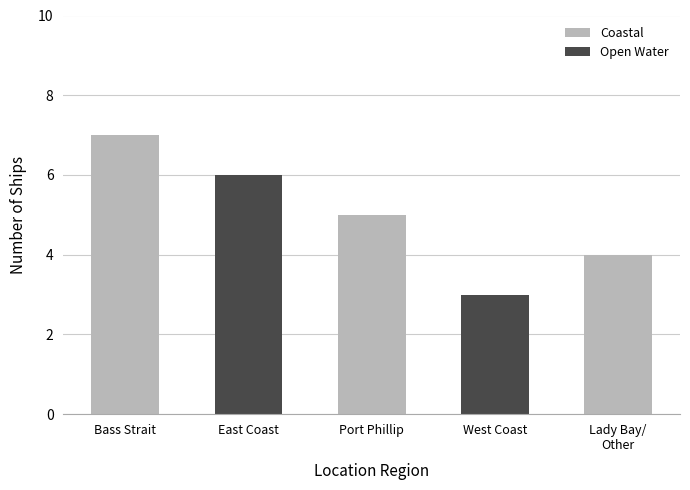

True or false: the data shows 10 at East Coast.

False